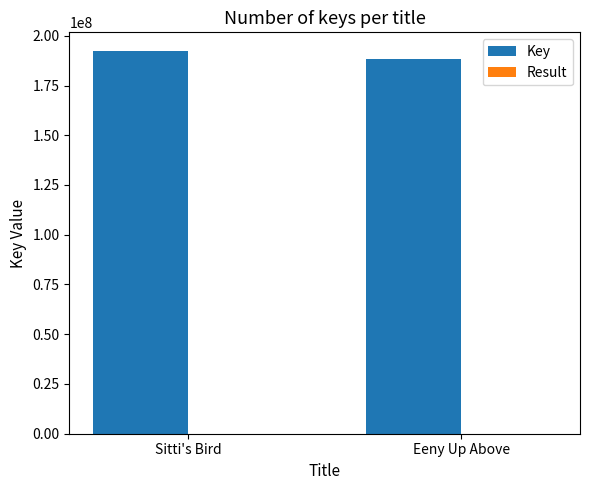

True or false: Key has a value of 292236279 at Eeny Up Above.

False